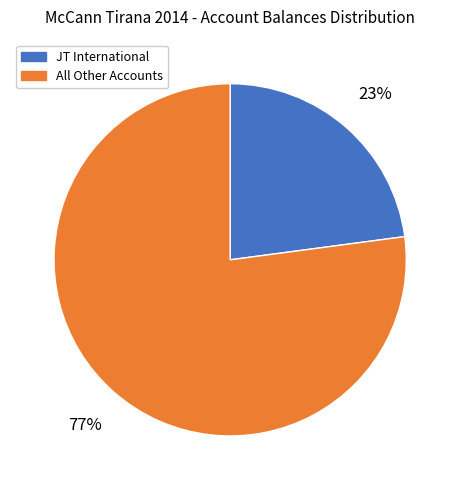

Does any single category account for the majority?

Yes